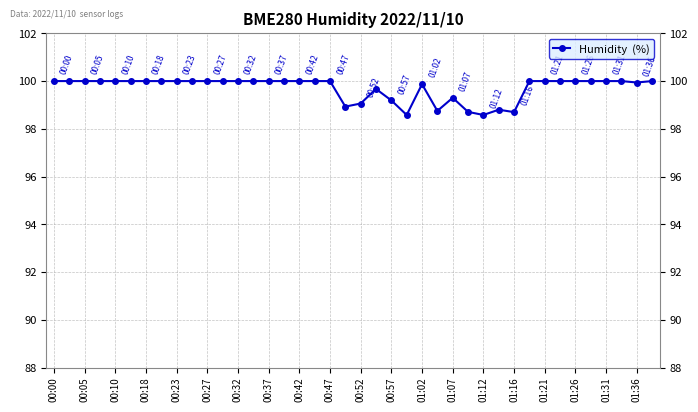

What is the difference between the maximum and minimum values?

1.4